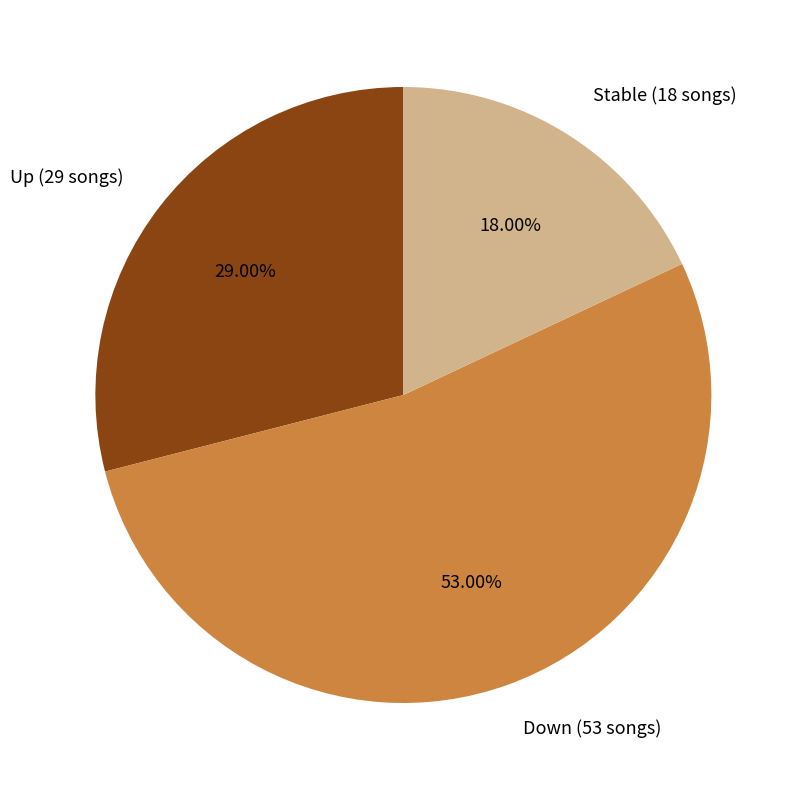

Combined, do Stable (18 songs) and Down (53 songs) account for over 50%?

Yes